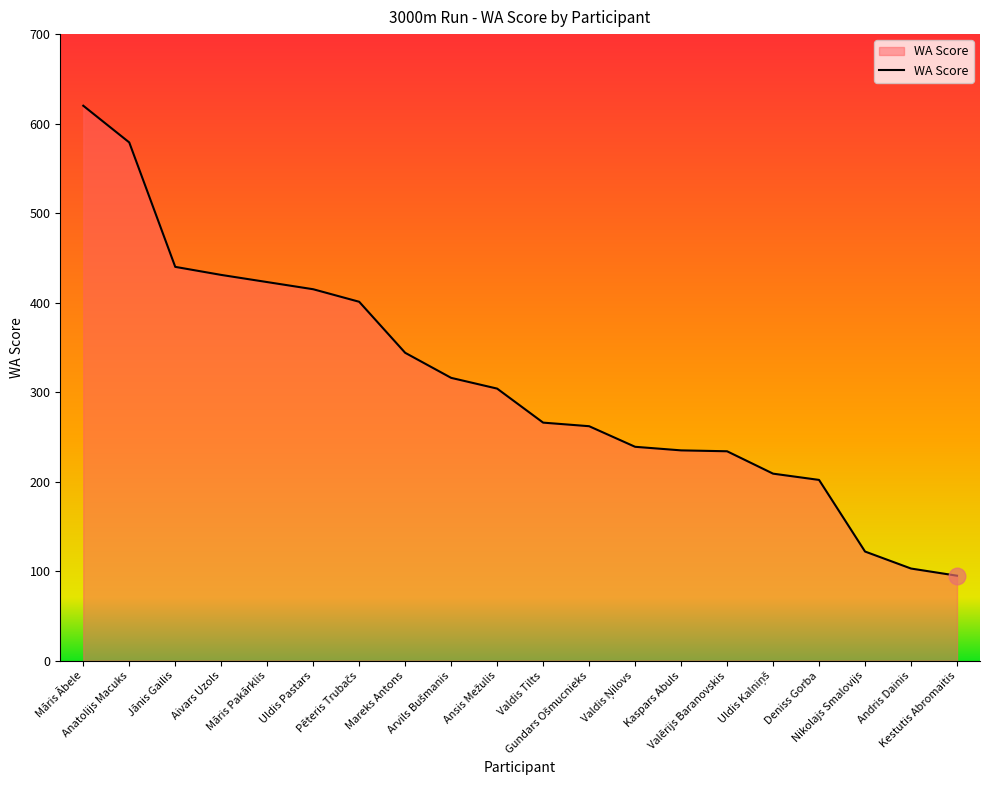

What is the sum of all values?

6240